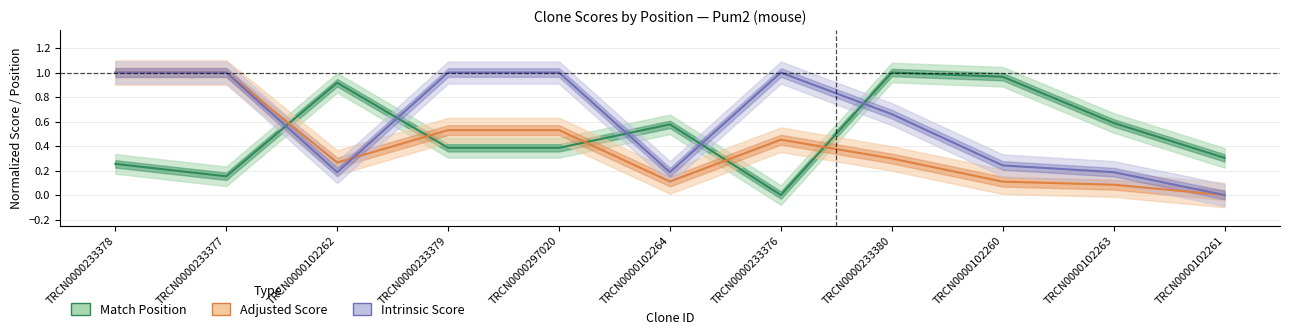

The value of Match Position at TRCN0000102263 is 0.6. True or false?

True